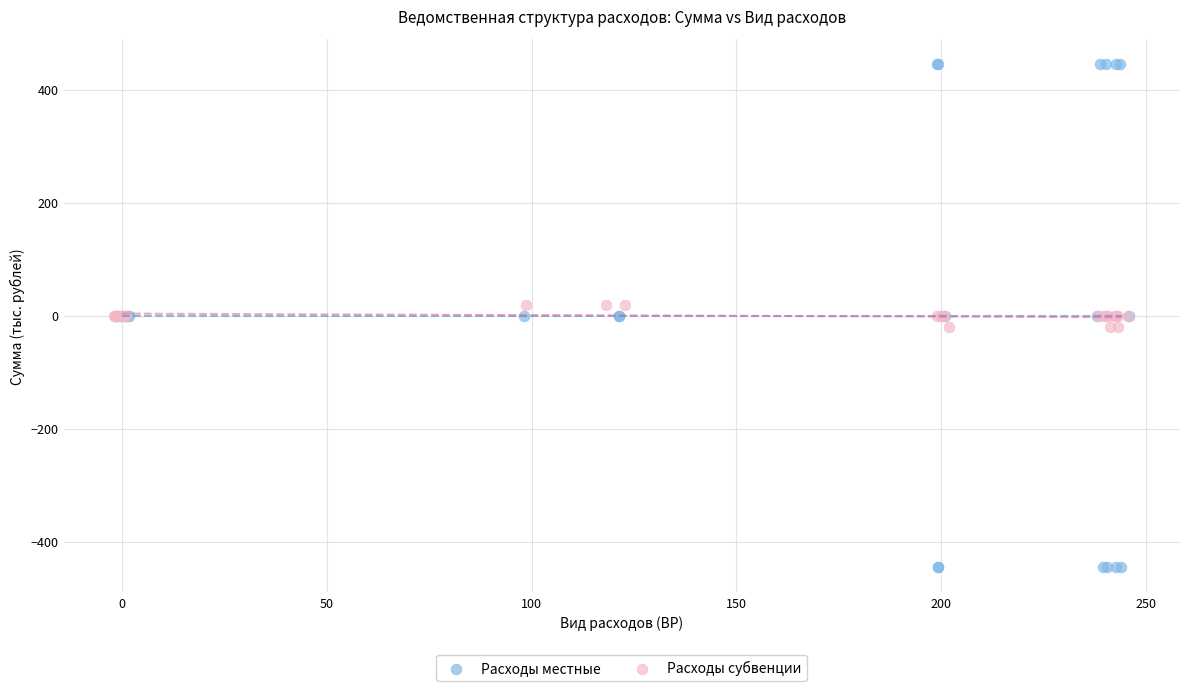

Which series contains the highest Y value?

Расходы местные